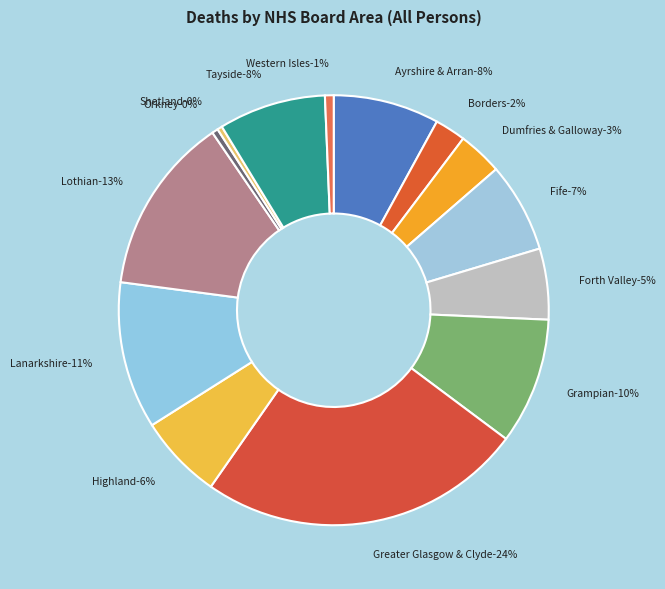

To the nearest percent, what is the difference between the Shetland and Ayrshire & Arran slice percentages?

8%